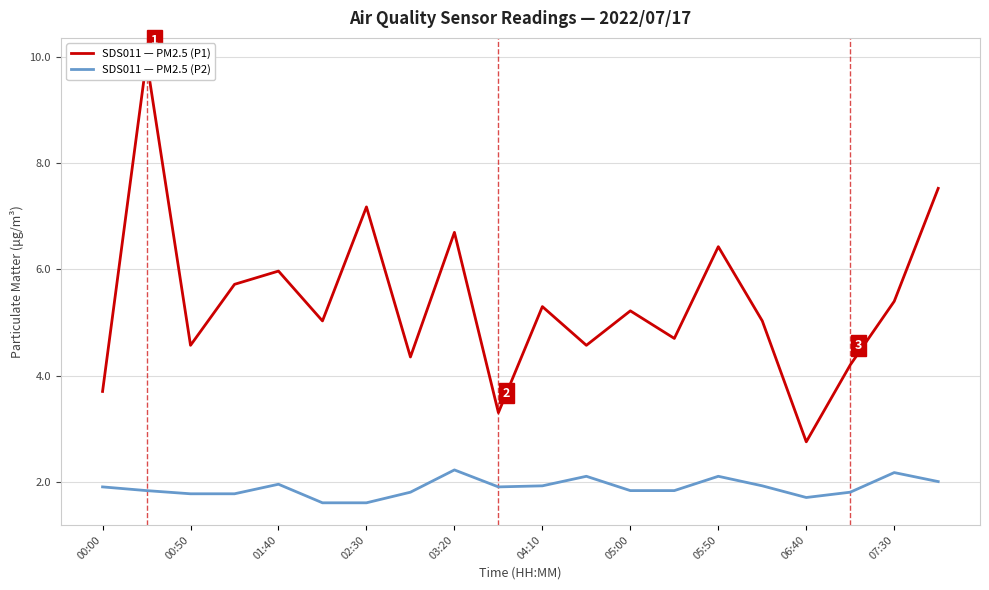

What is the value of the SDS011 — PM2.5 (P1) point at the 12th from the left?

4.6